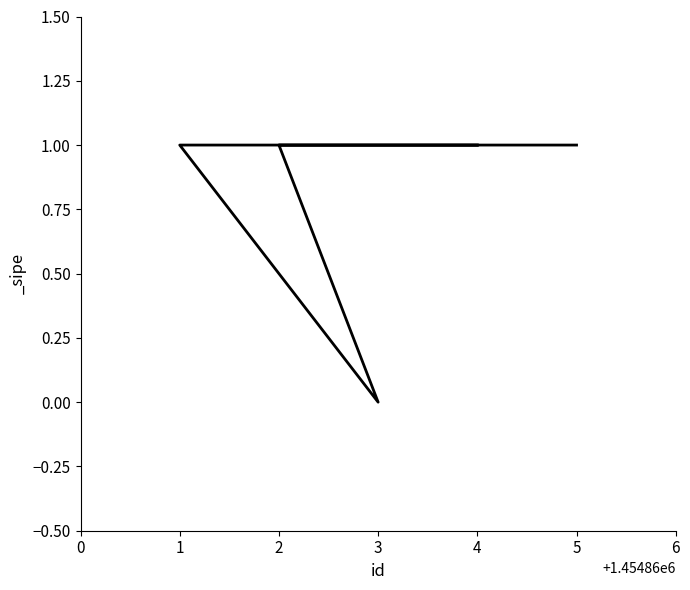

How many lines are shown in the chart?

1